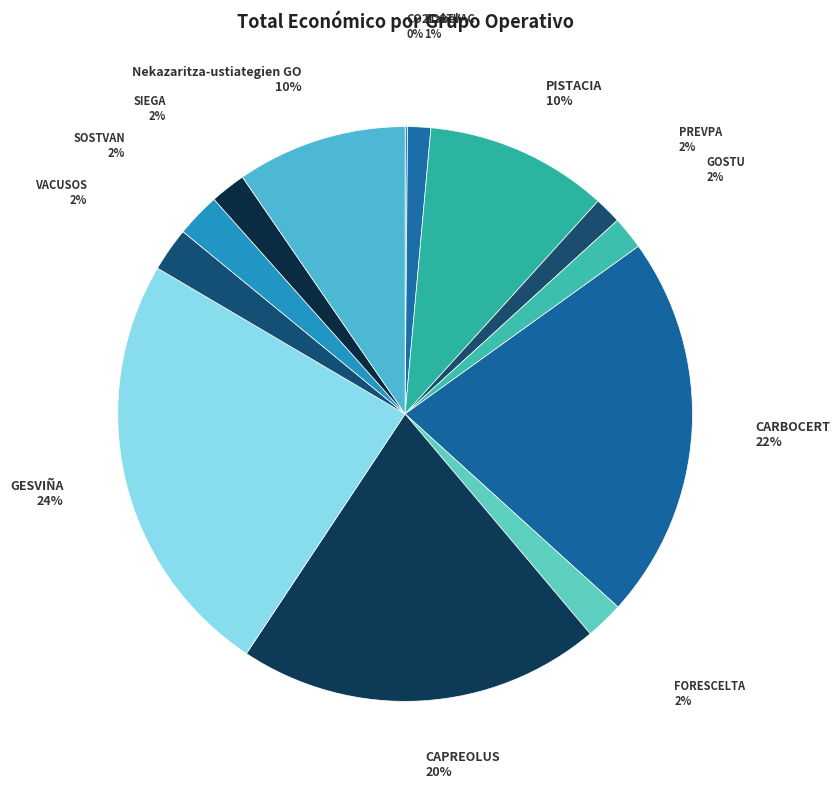

To the nearest percent, what is the difference between the largest and smallest slice percentages?

24%